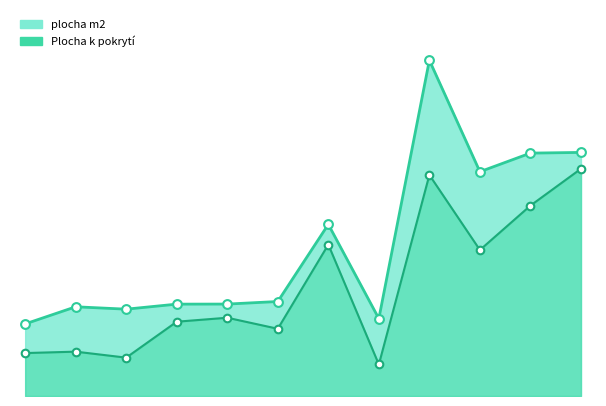

Which series has the largest Y range (max minus min)?

plocha m2